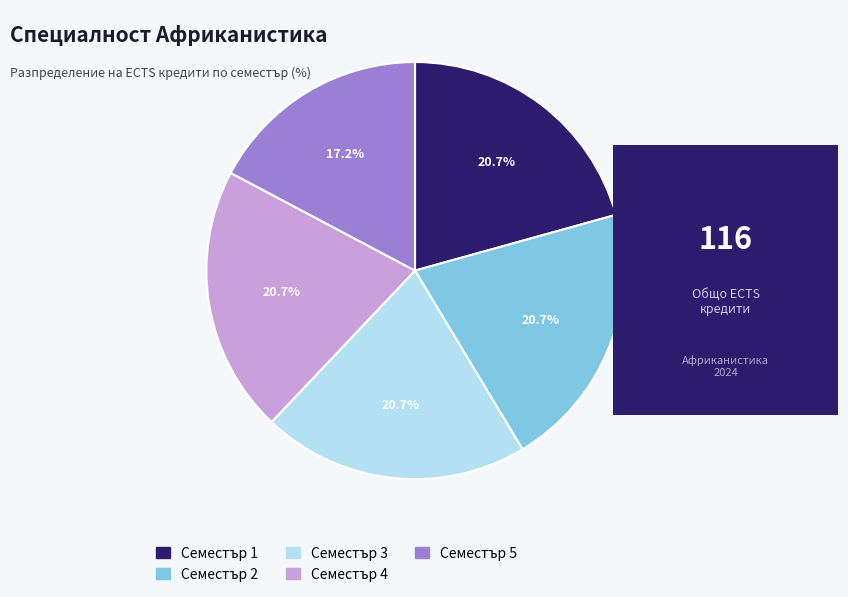

Is there any slice that represents more than half of the pie?

No